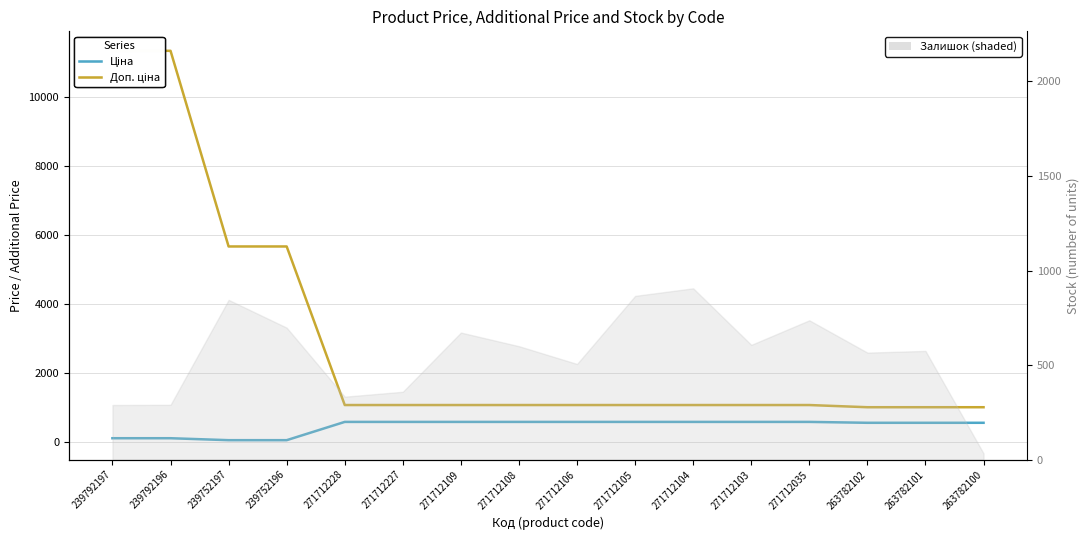

Which category has the lowest value across all series?

239752197